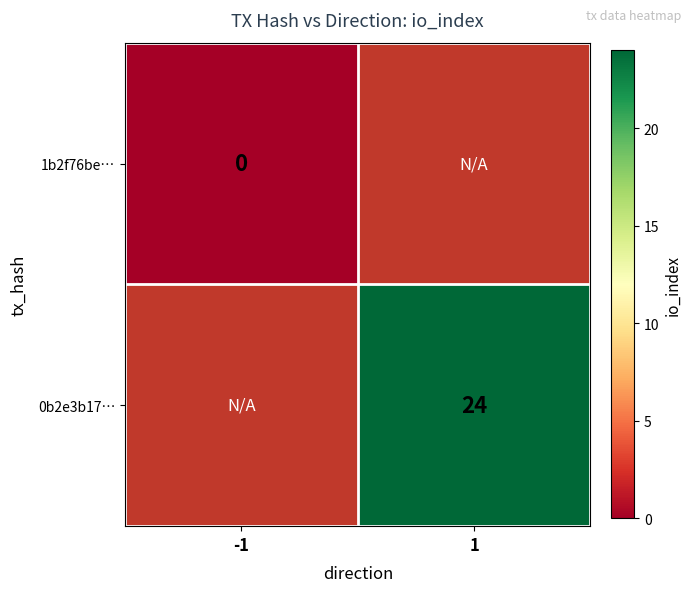

Which category has the lowest value across all series?

-1